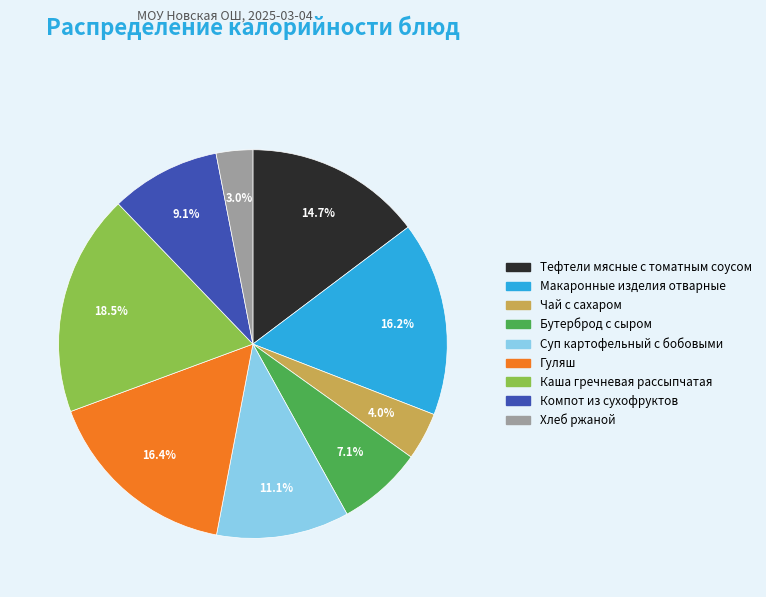

Which category has the smallest portion of the pie?

Хлеб ржаной